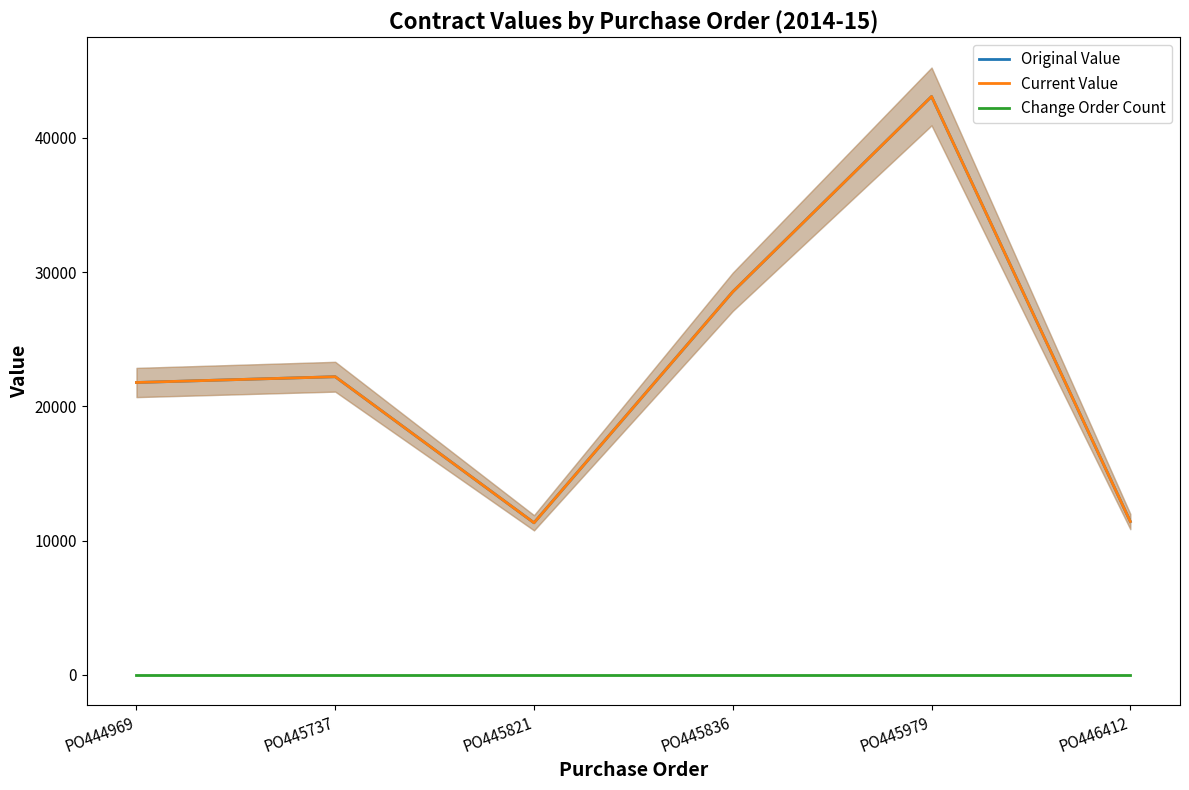

How many data points does each series have?

6